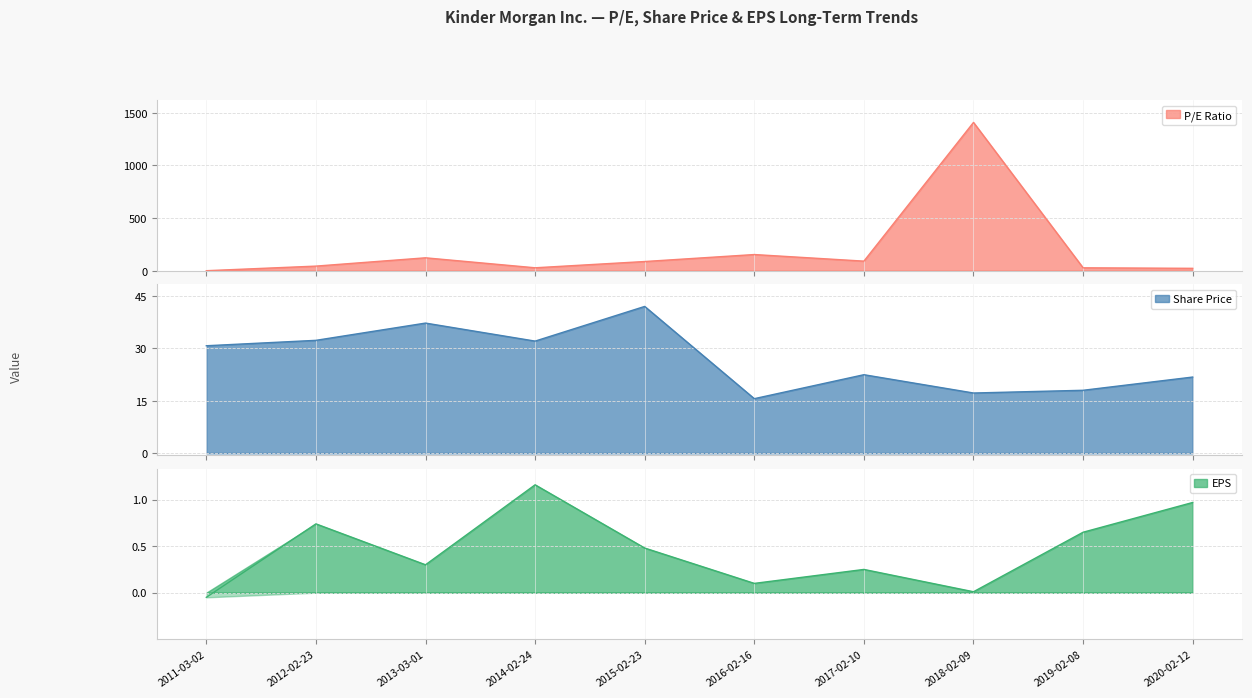

What position from the left is 2018-02-09?

8